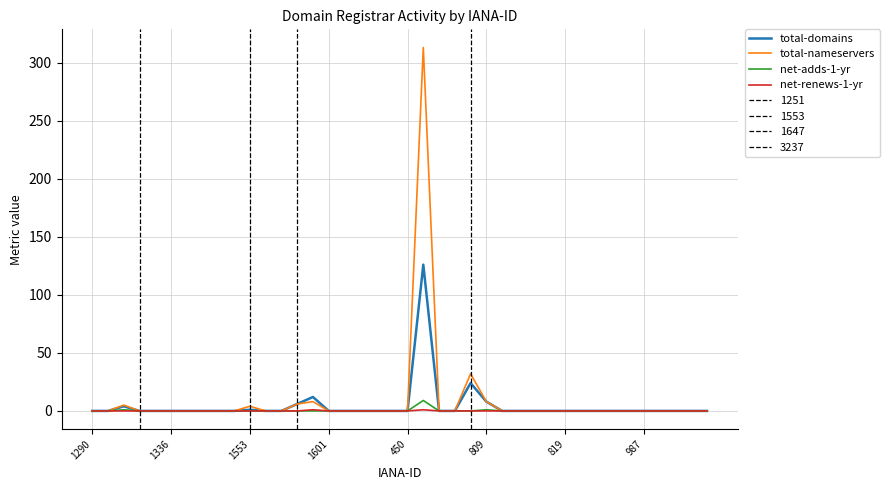

How many series are shown in this chart?

4